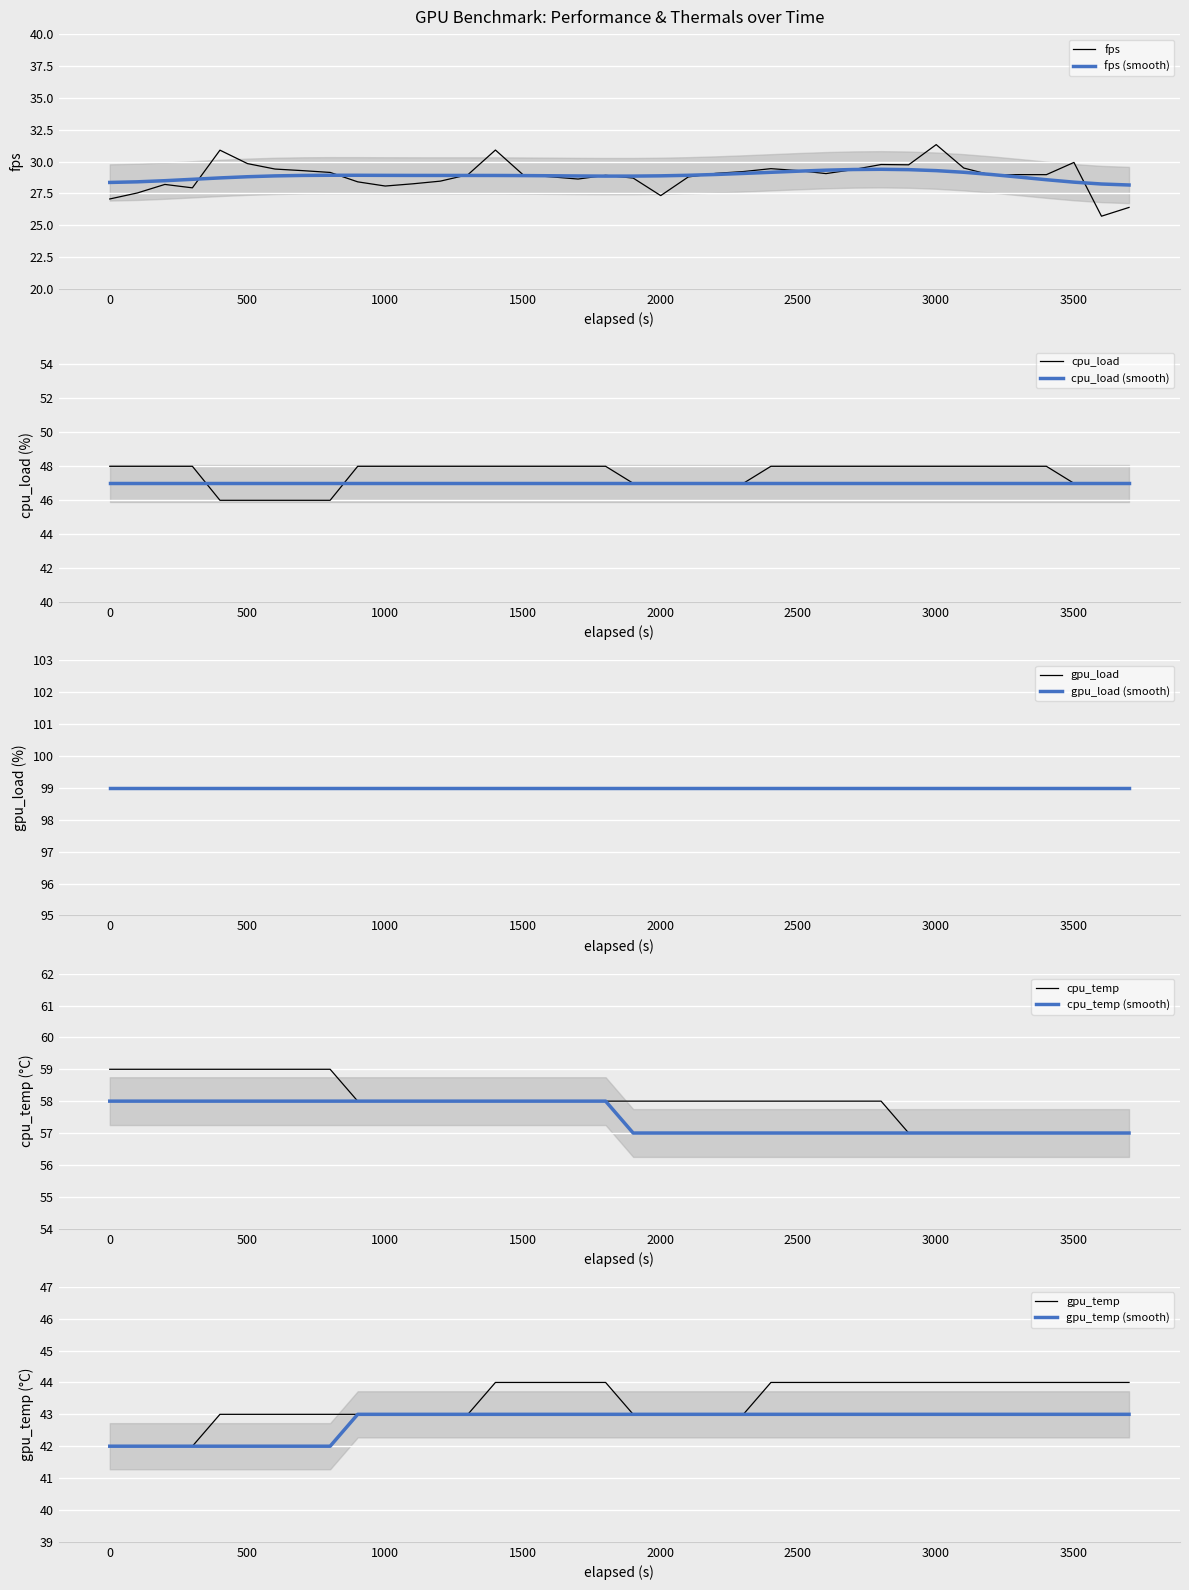

Is this an area chart (filled region under the line)?

No